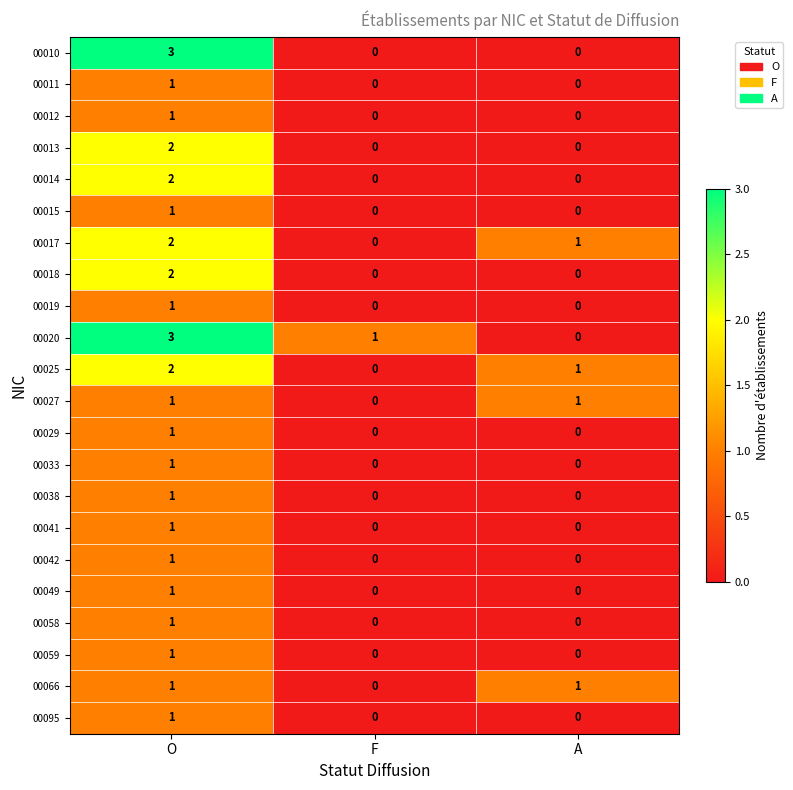

At which label is 00027 closest to 0?

F